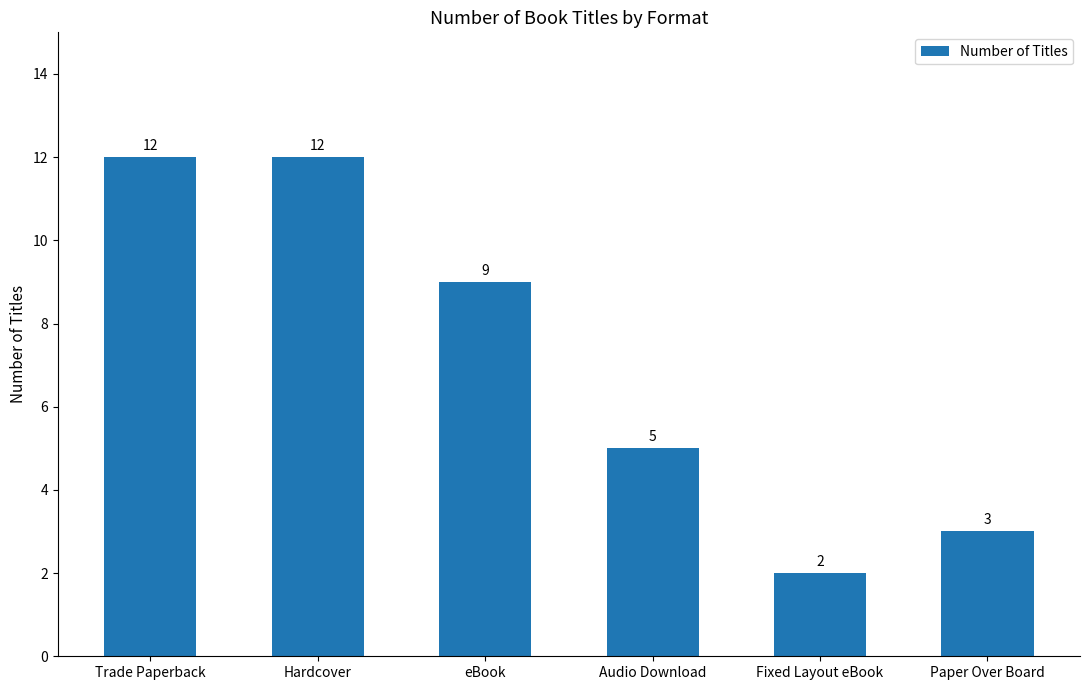

What is the change in value from Trade Paperback to eBook?

-3